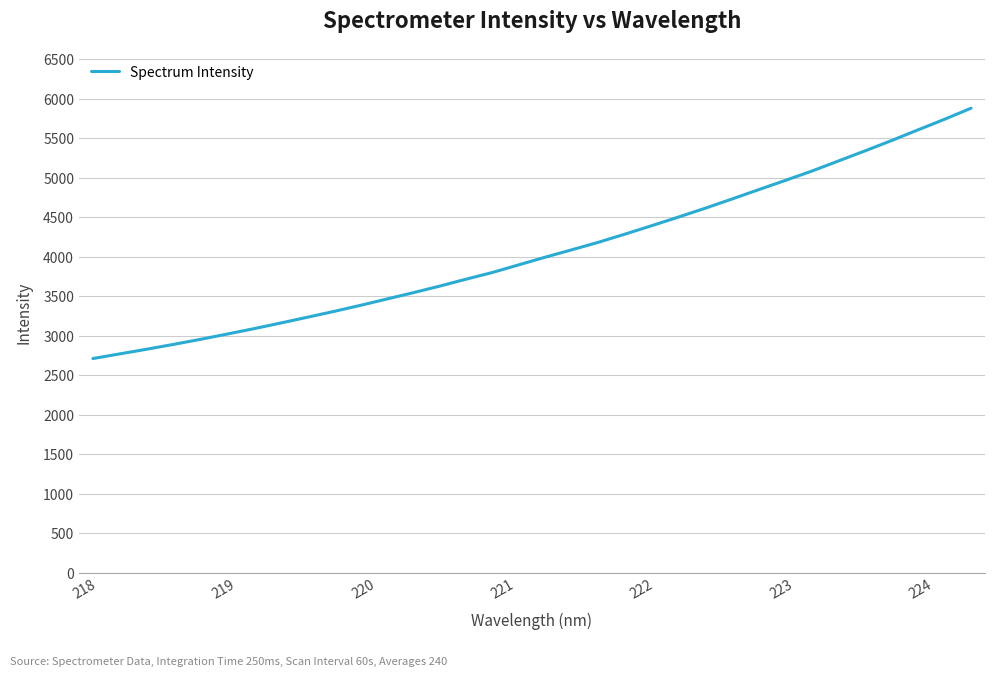

What is the difference between the maximum and minimum values?

3170.6